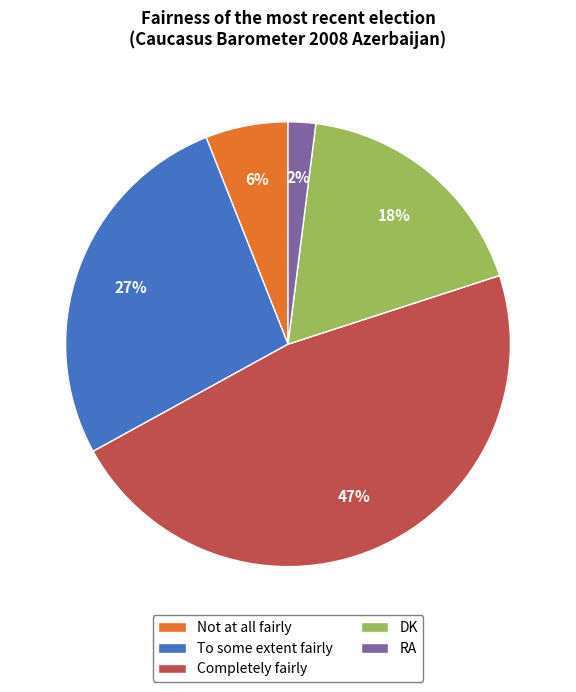

The Completely fairly slice represents 47% of the pie. True or false?

True